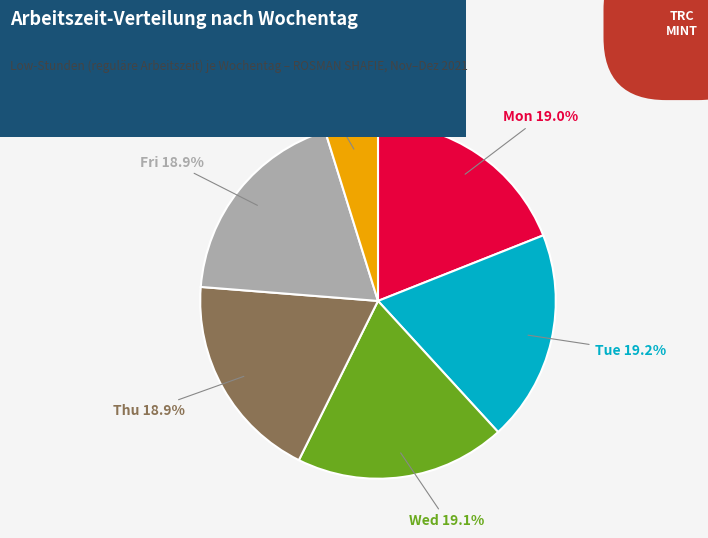

Is there a majority slice in this chart?

No